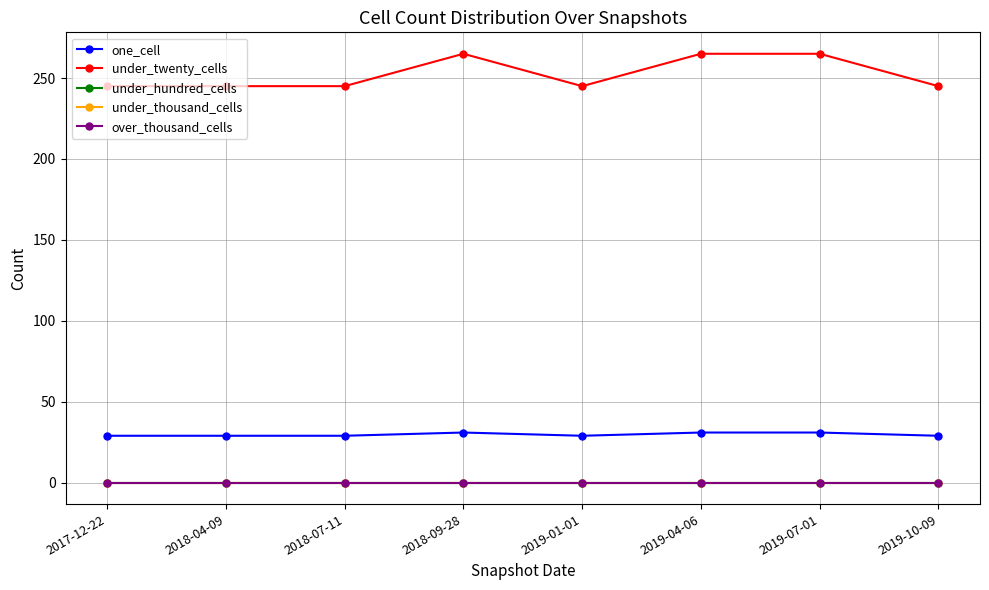

What position from the left is 2019-07-01?

7